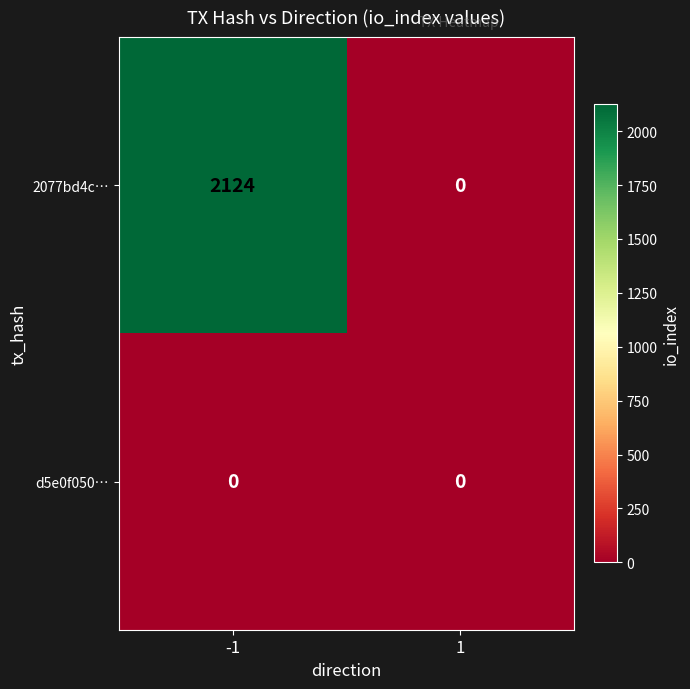

Which series changed the most between -1 and 1?

2077bd4c…